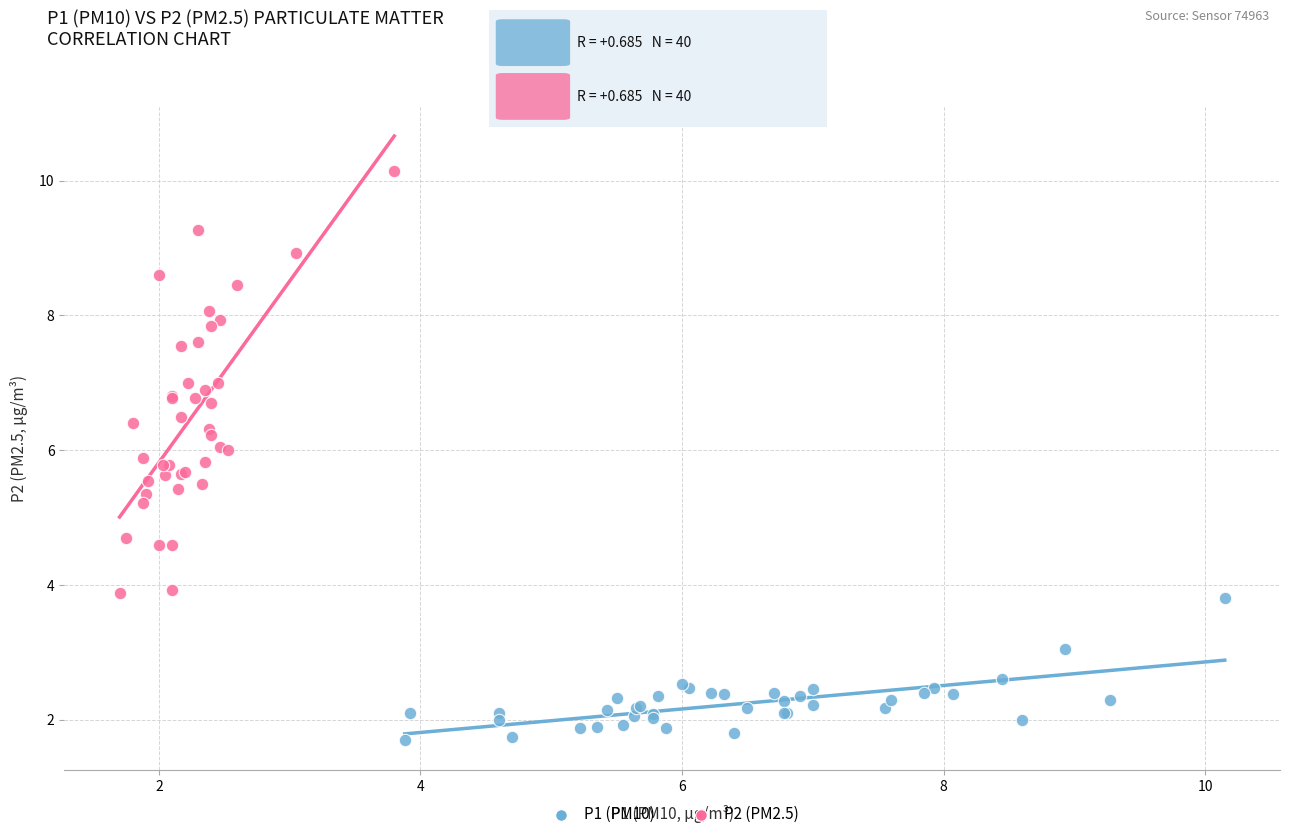

Which series reaches the minimum Y coordinate?

P1 (PM10)